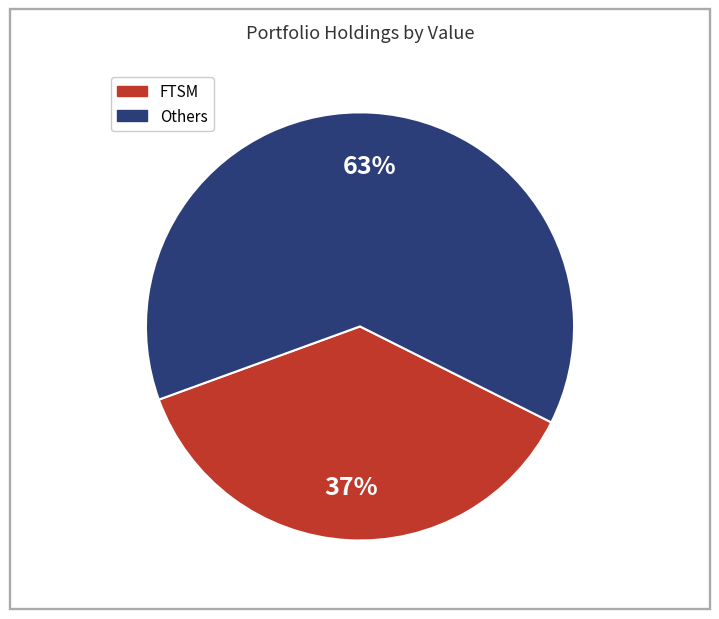

Does any single category account for the majority?

Yes